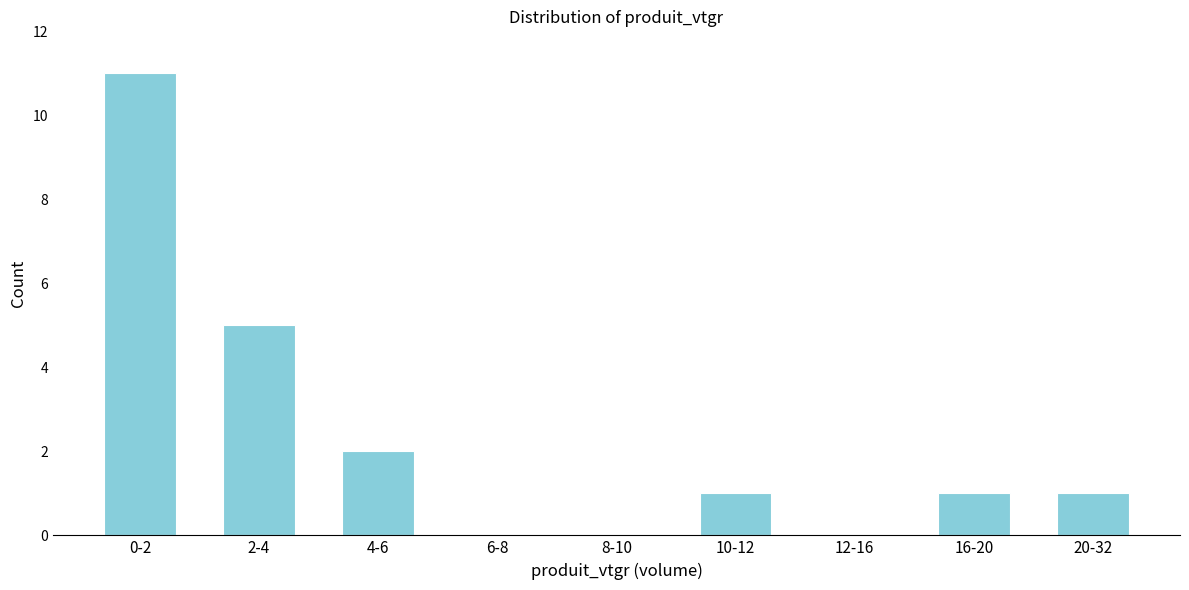

Reading left to right, list all the values displayed in this chart.

0-2=11	2-4=5	4-6=2	6-8=0	8-10=0	10-12=1	12-16=0	16-20=1	20-32=1